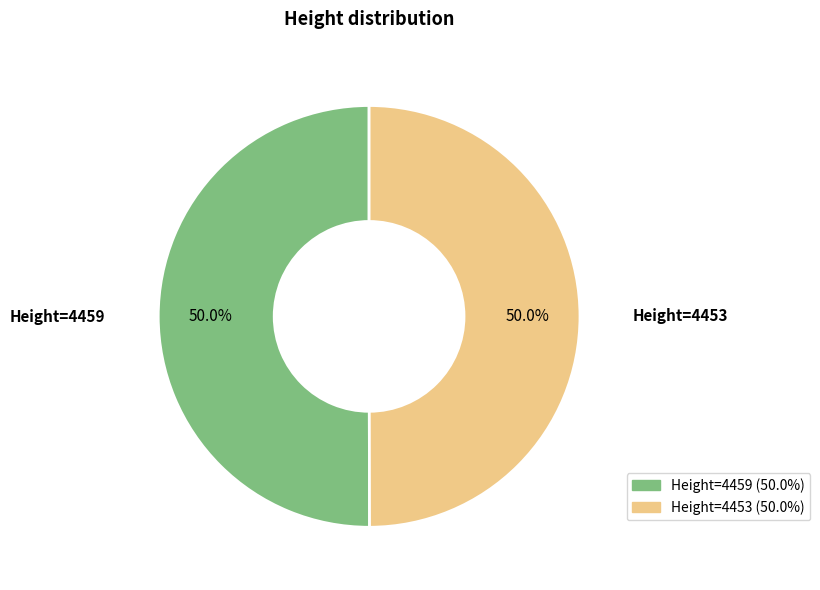

How many slices are in this pie chart?

2